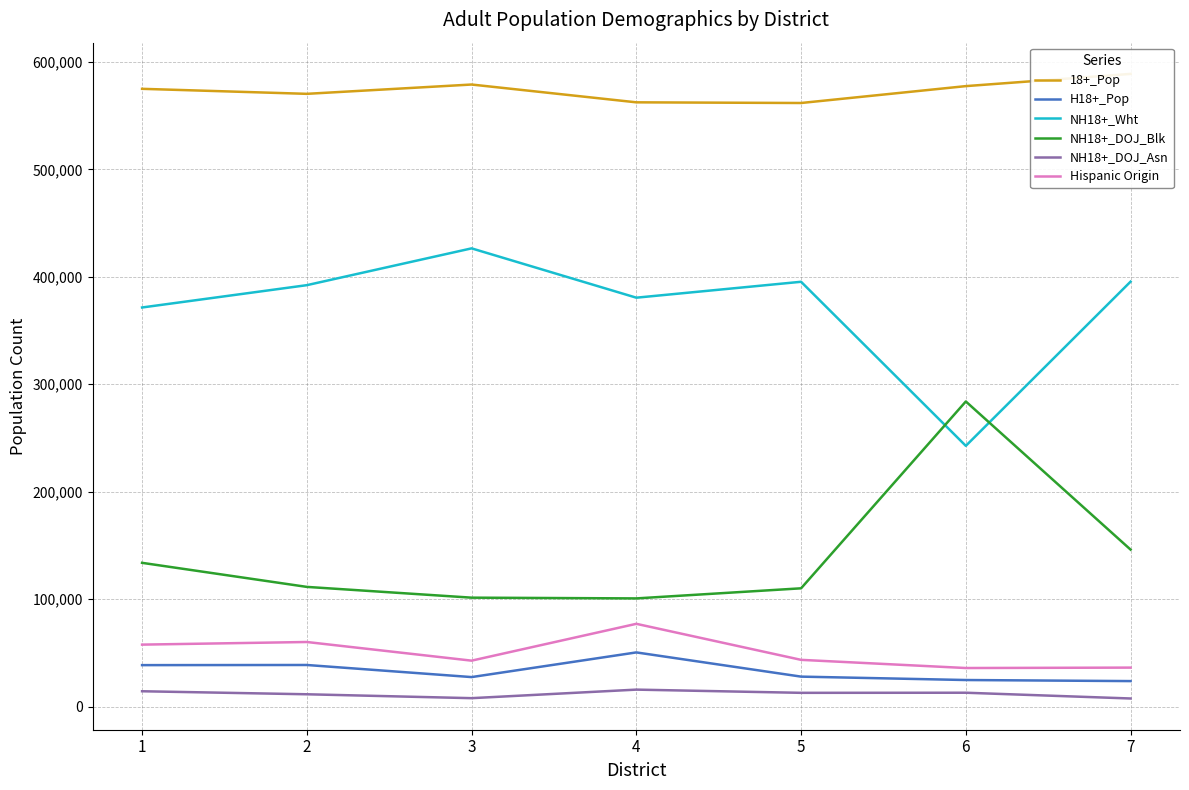

Reading right to left, extract all data points from this chart.

18+_Pop: 588820	577441	561732	562354	578927	570260	574926
H18+_Pop: 23671	24667	27830	50365	27402	38660	38529
NH18+_Wht: 395467	242628	395334	380527	426435	392178	371406
NH18+_DOJ_Blk: 146049	283932	110027	100631	101323	111346	133744
NH18+_DOJ_Asn: 7476	12841	12746	15733	7780	11403	14213
Hispanic Origin: 36221	35835	43441	76974	42695	60057	57615